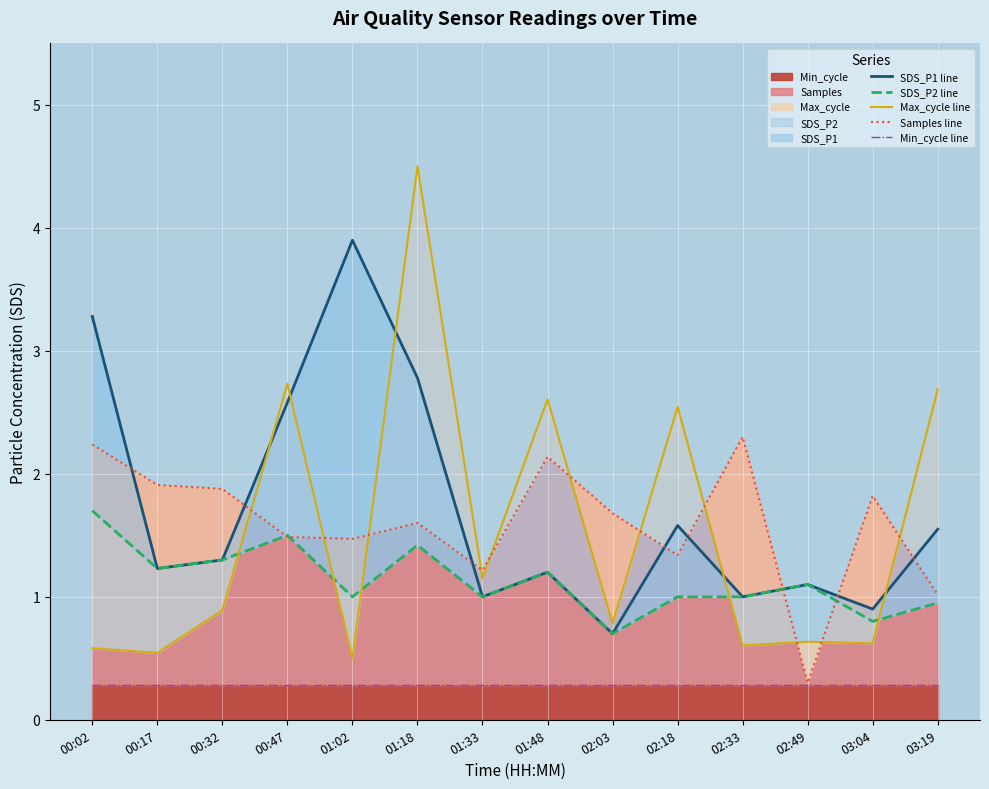

What is the difference between the Max_cycle line values at 02:49 and 03:19?

2.1